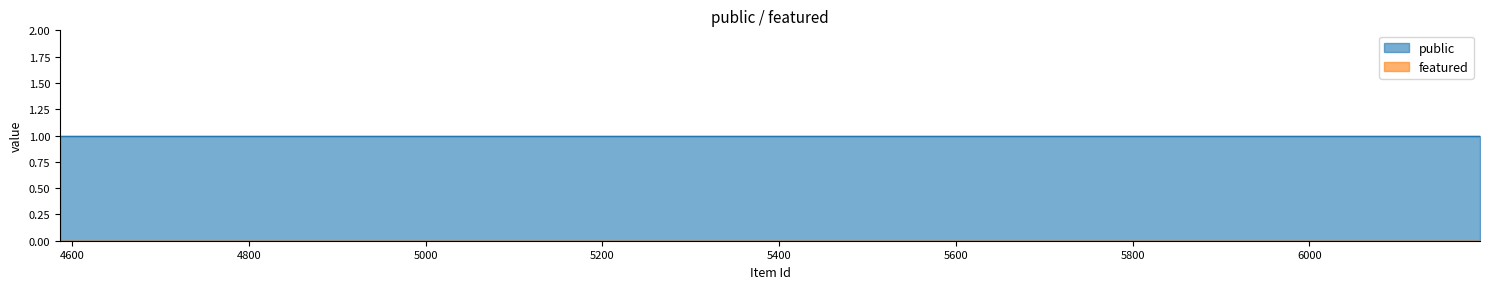

Reading right to left, transcribe all the data shown in this chart.

public: 6193=1	6187=1	4586=1
featured: 6193=0	6187=0	4586=0